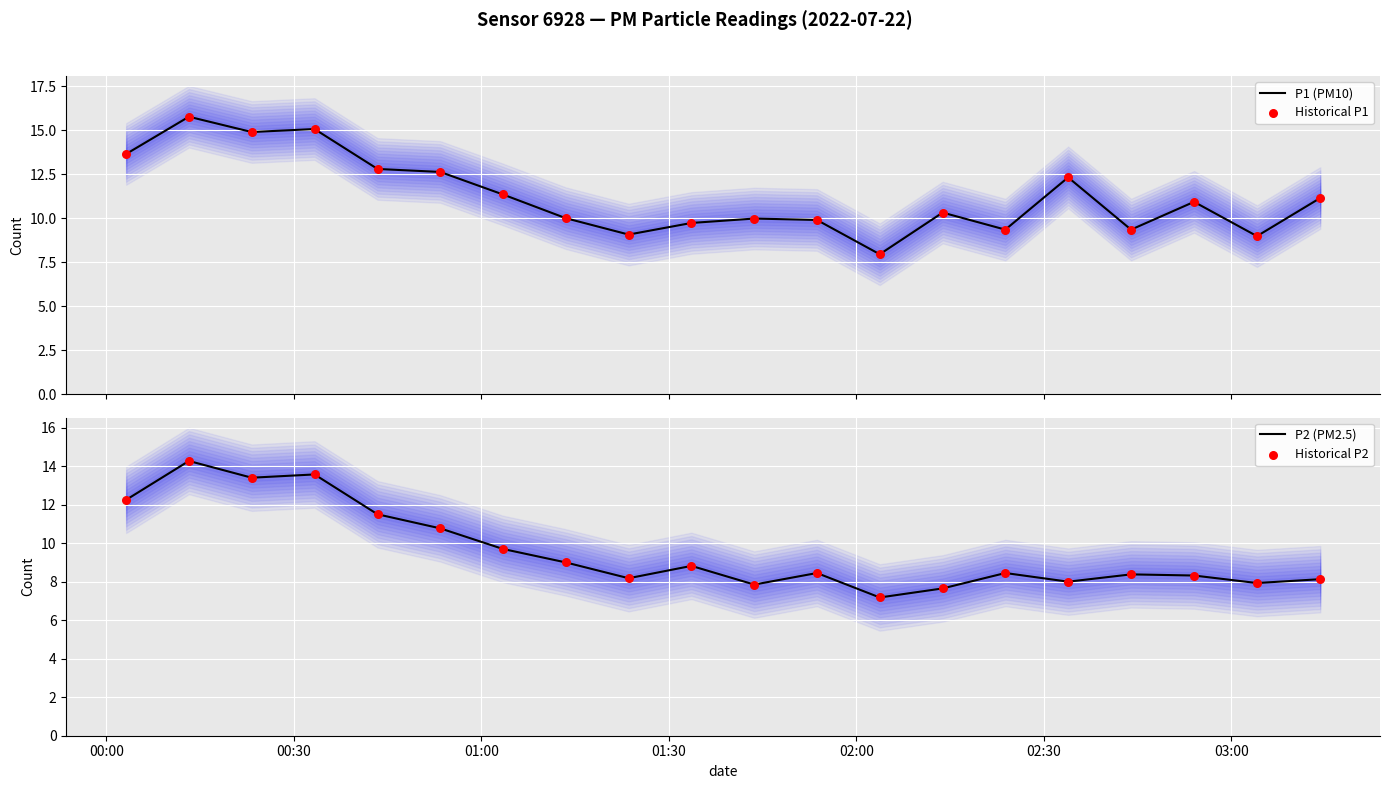

What are all the series names shown in the legend?

P1 (PM10), Historical P1, P2 (PM2.5), Historical P2